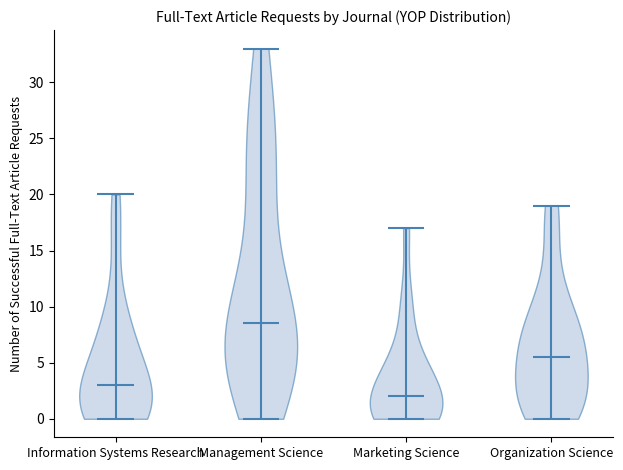

Which violin has the highest median line?

Management Science